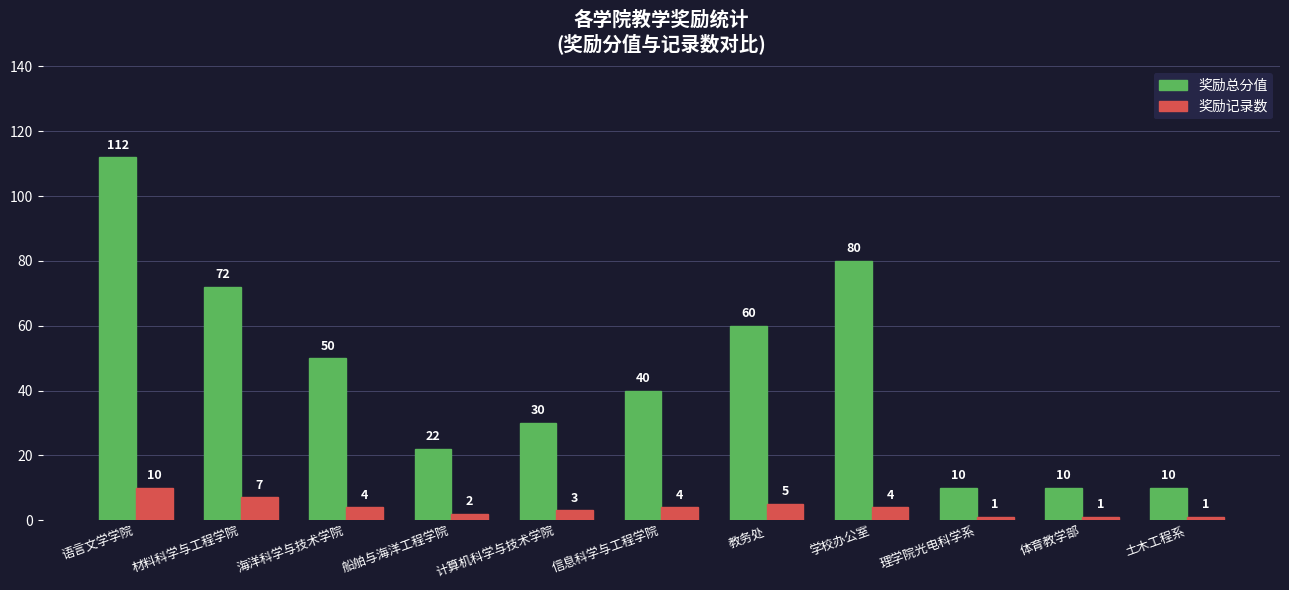

How many 奖励记录数 values are between 1 and 5?

9